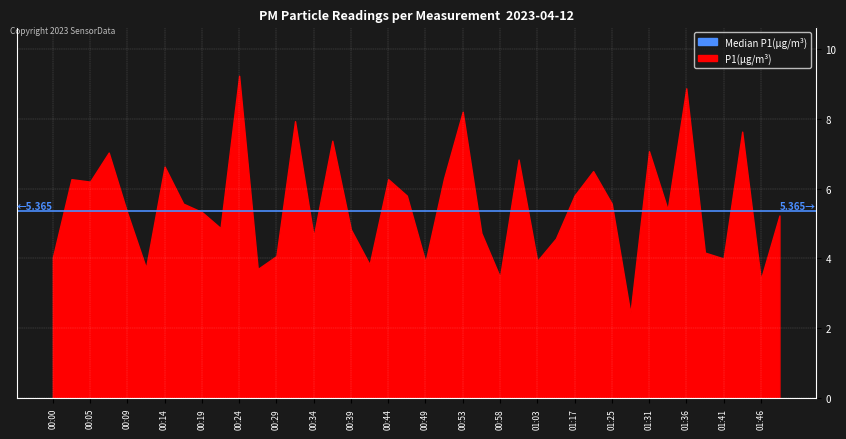

At which category does P1 reach its first local valley?

00:05